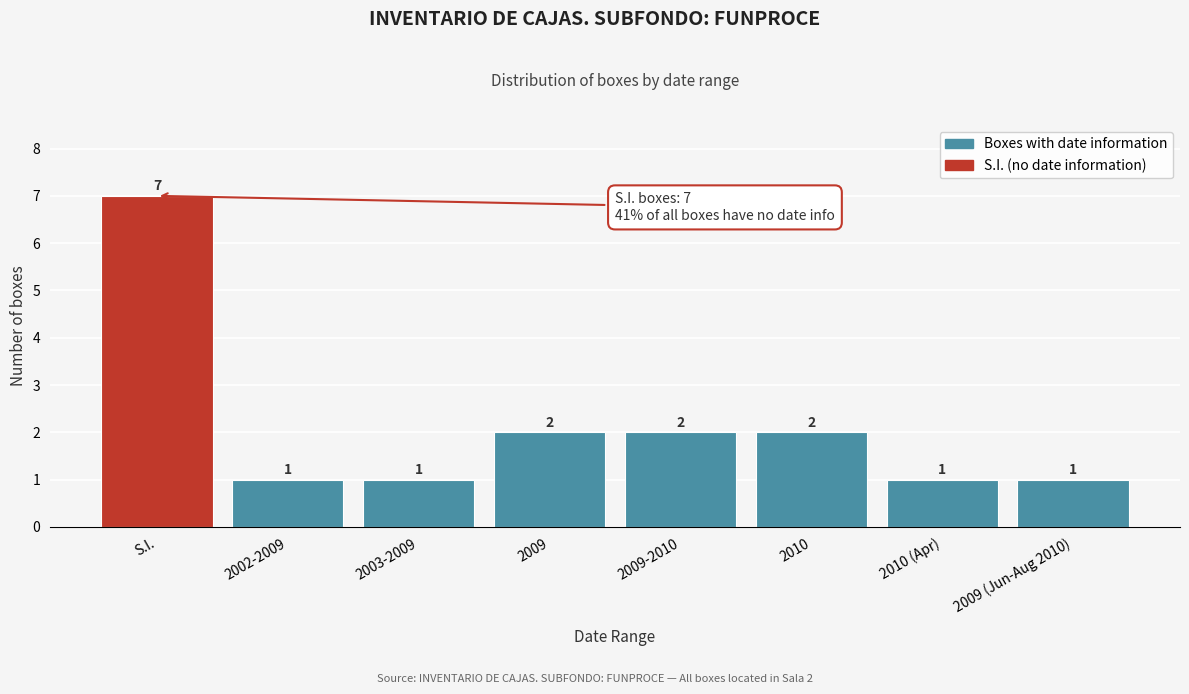

Reading left to right, transcribe all the data shown in this chart.

7	1	1	2	2	2	1	1